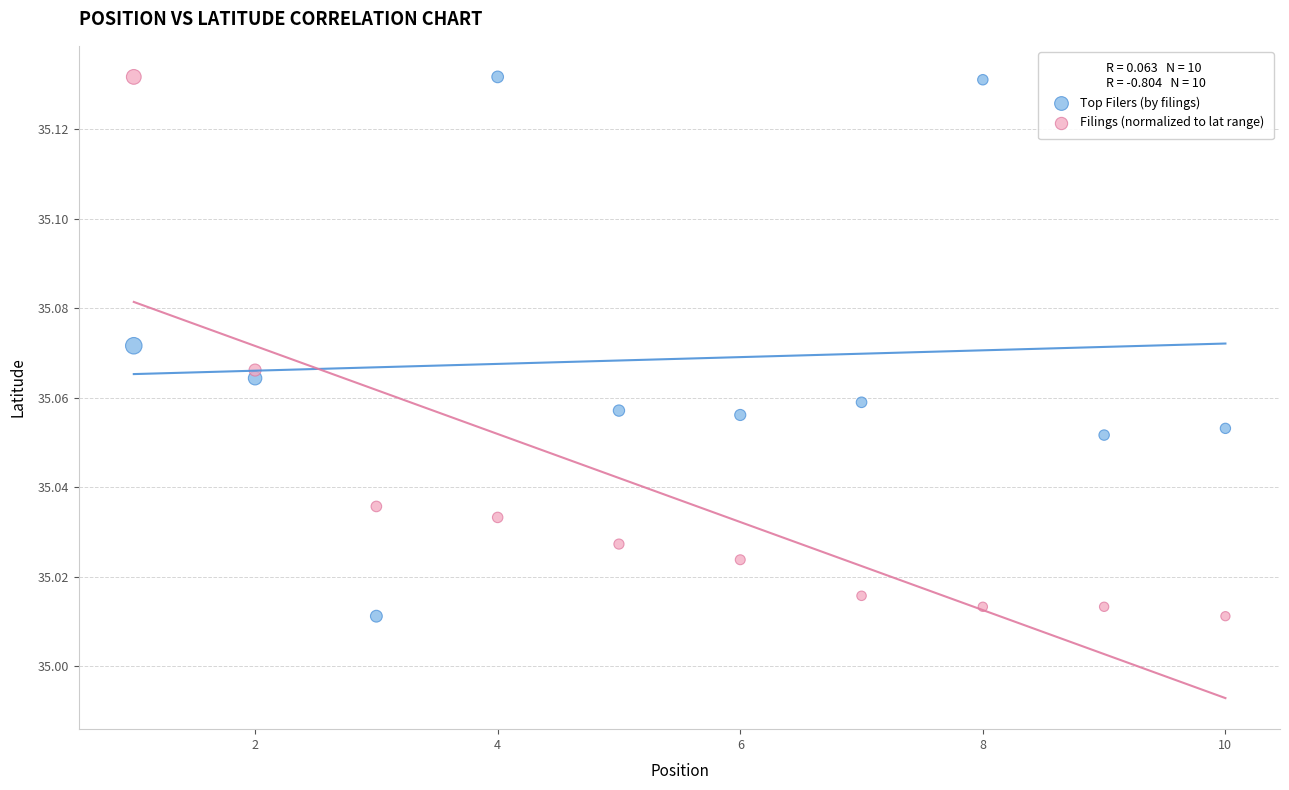

What are all the series names shown in the legend?

Top Filers (by filings), Filings (normalized to lat range)